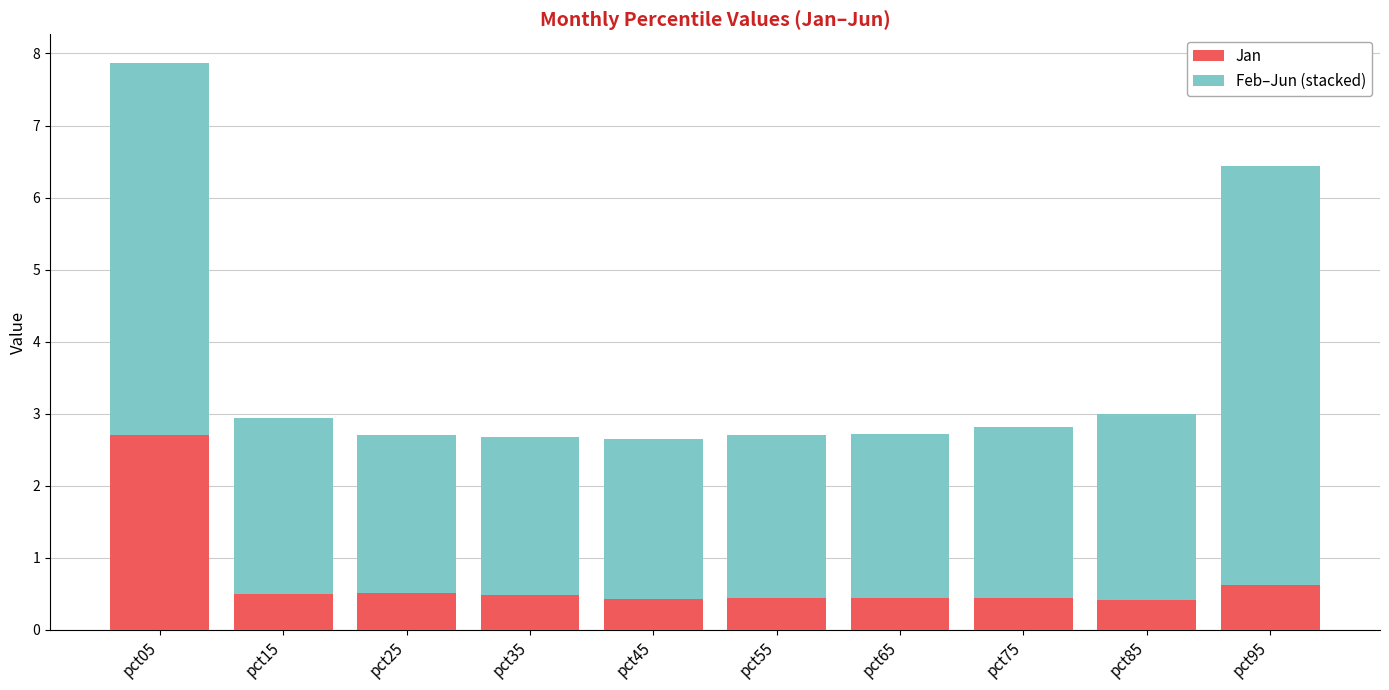

What is the sum of all Jan values?

7.0